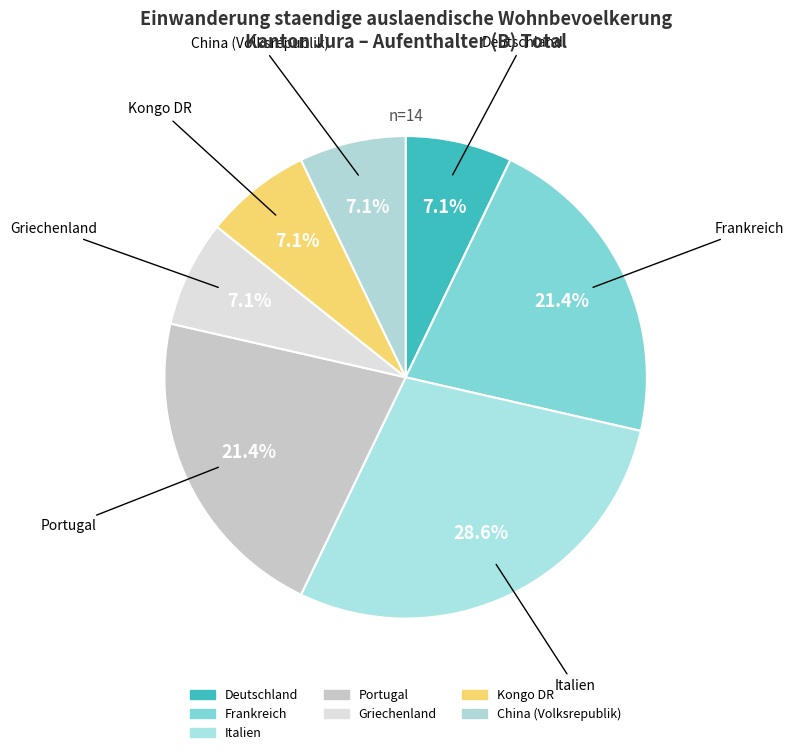

What is the largest slice in the pie chart?

Italien